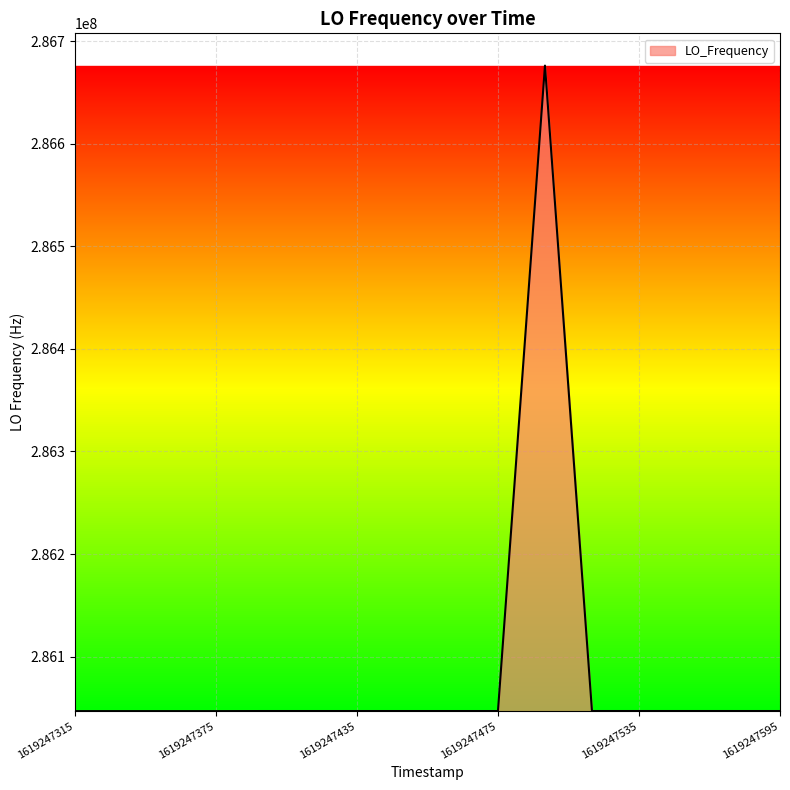

What is the minimum value shown in the chart?

286046910.7